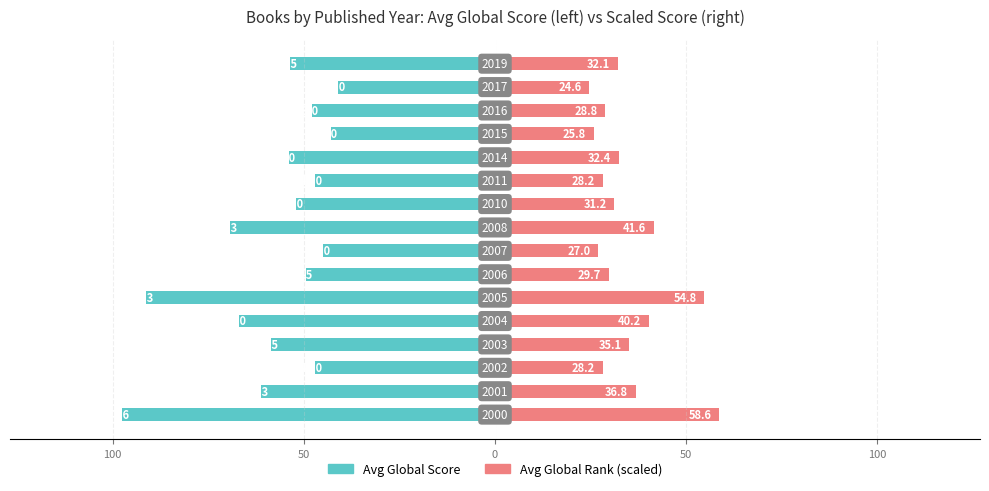

Does the chart contain stacked bars?

No